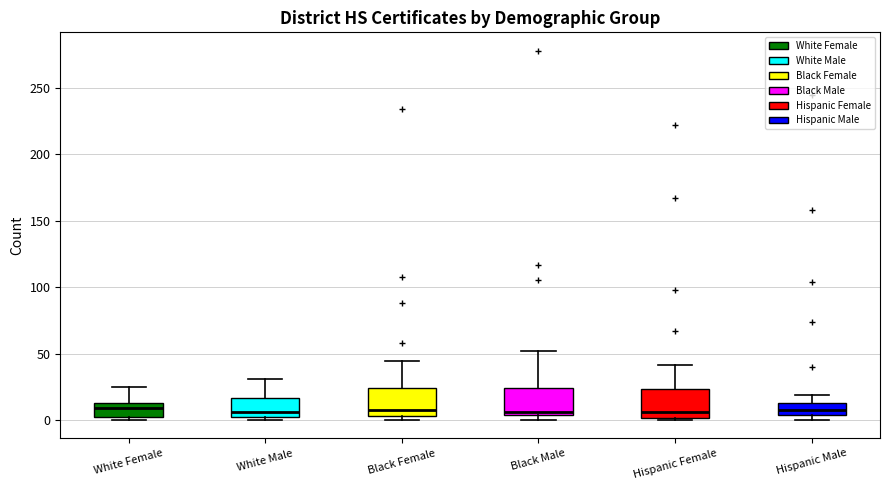

Where does the upper whisker of the box for White Female end on the y-axis? The values are not printed on the chart, so give them approximately, as read against the axis.

25